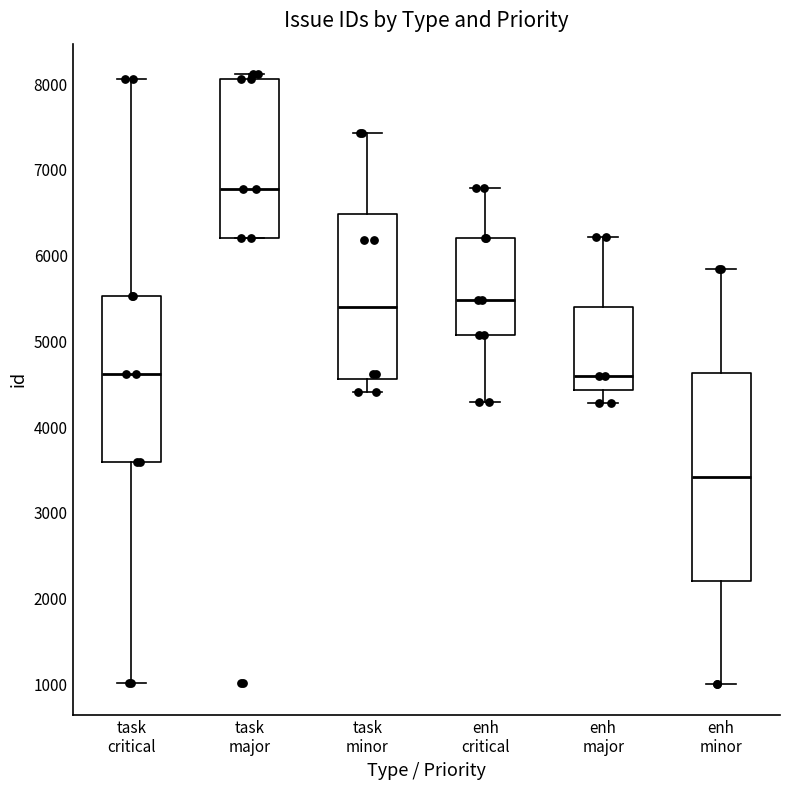

Where does the median line of the box for enh major sit on the y-axis? The values are not printed on the chart, so give them approximately, as read against the axis.

4600